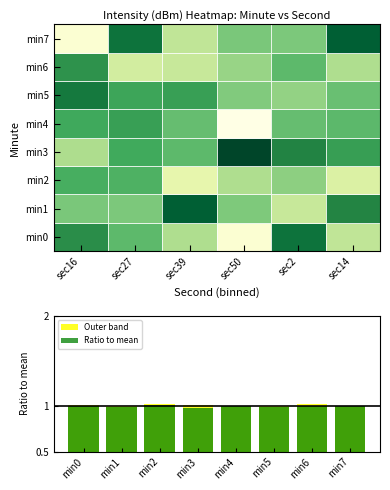

What is the average value of the Outer band series?

1.0